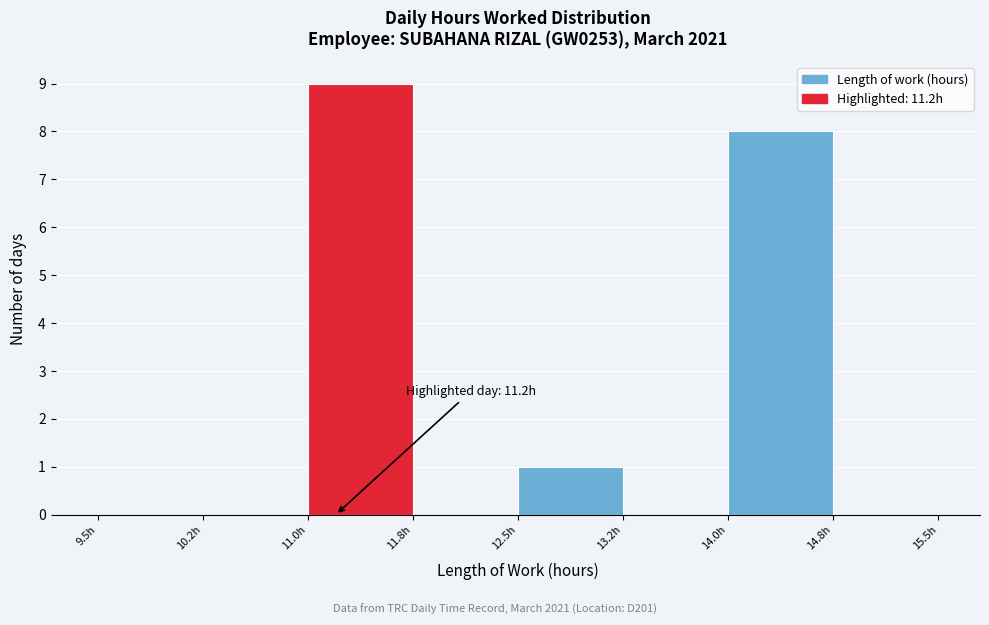

Which range on the x-axis has the tallest bar?

11.00 to 11.75